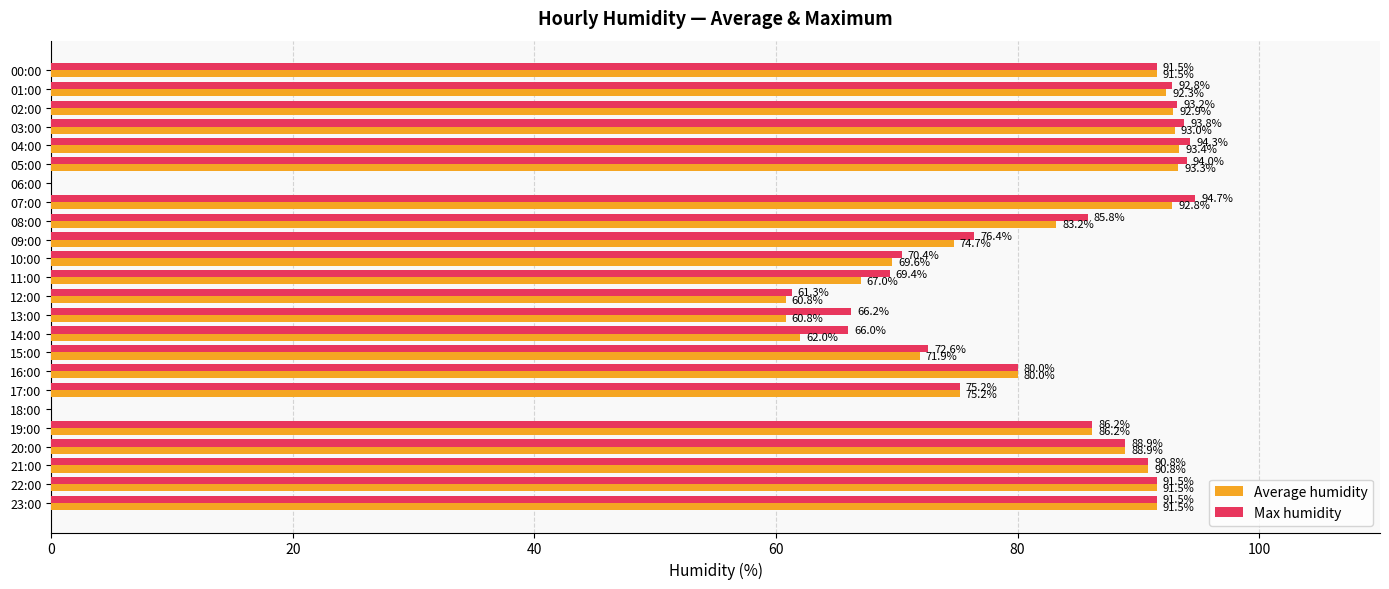

The value of Max humidity at 03:00 is 64.6. True or false?

False